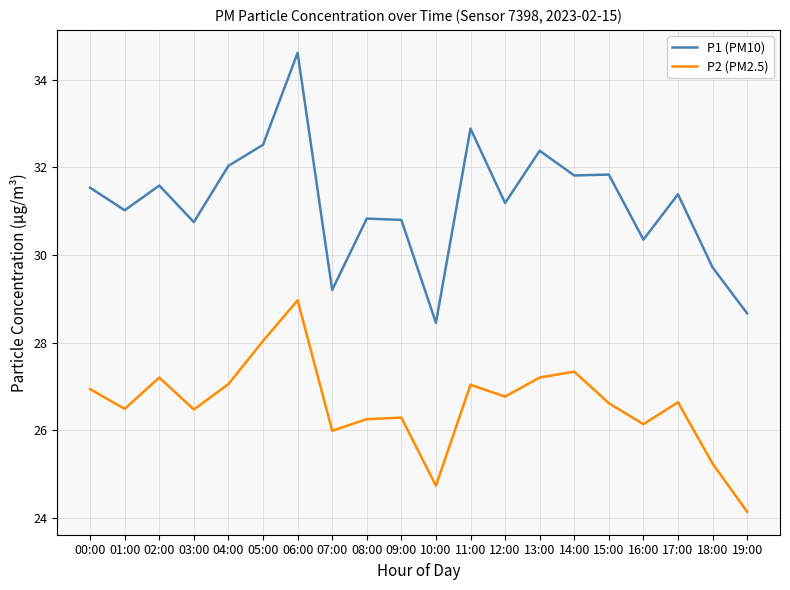

True or false: P1 (PM10) has a value of 32.9 at 11:00.

True